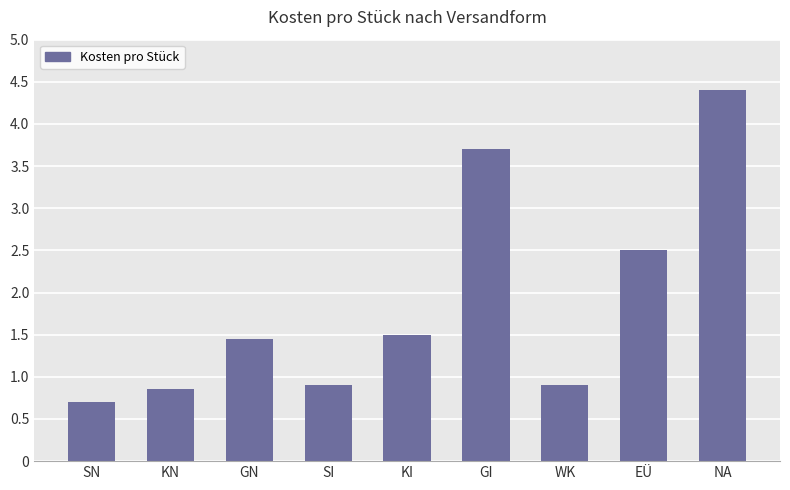

At which category does the chart reach its peak across all series?

NA